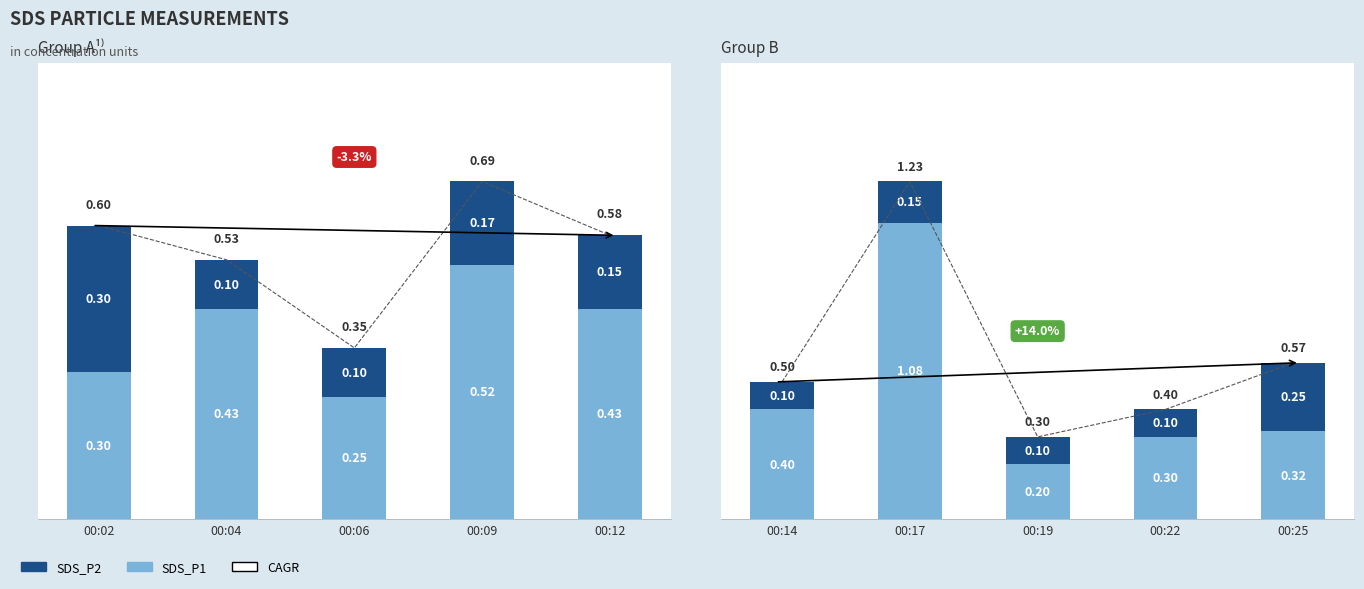

Does the chart contain stacked bars?

No